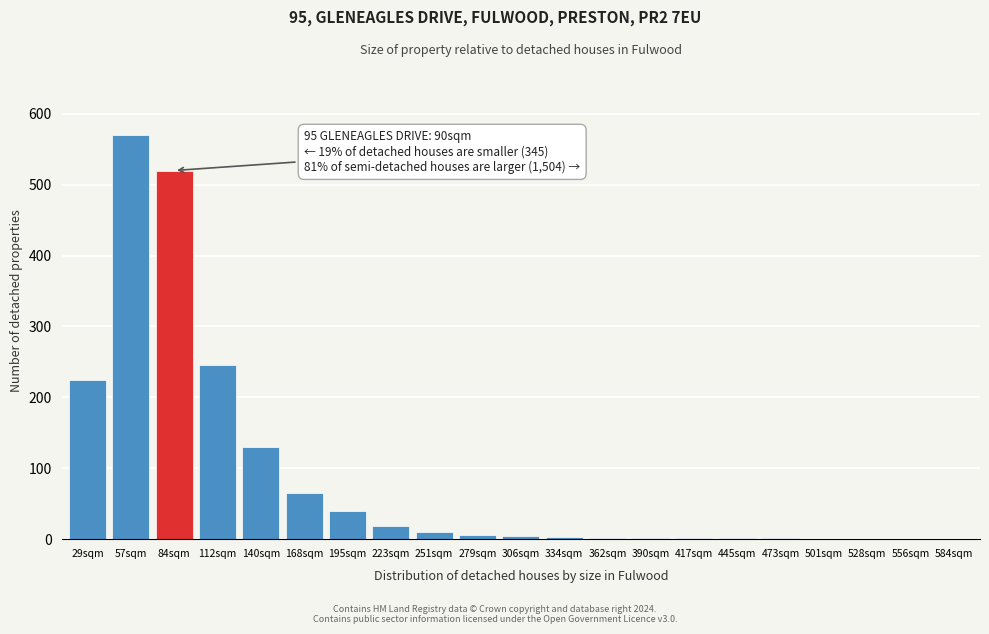

What is the sum of all values?

1843